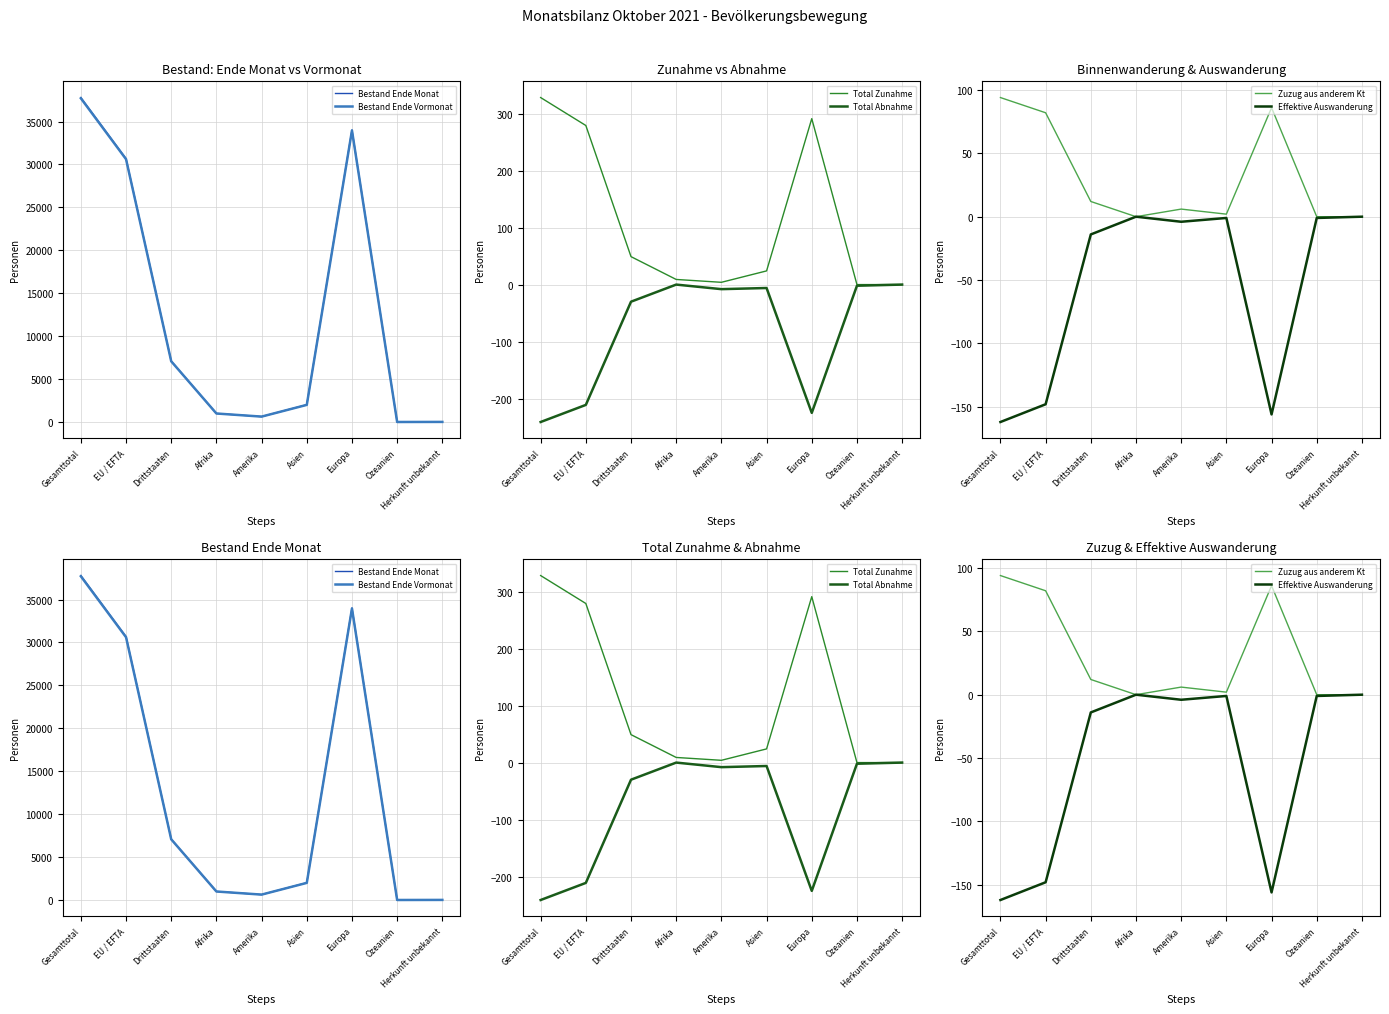

Which series has the largest total across all categories?

Bestand Ende Monat